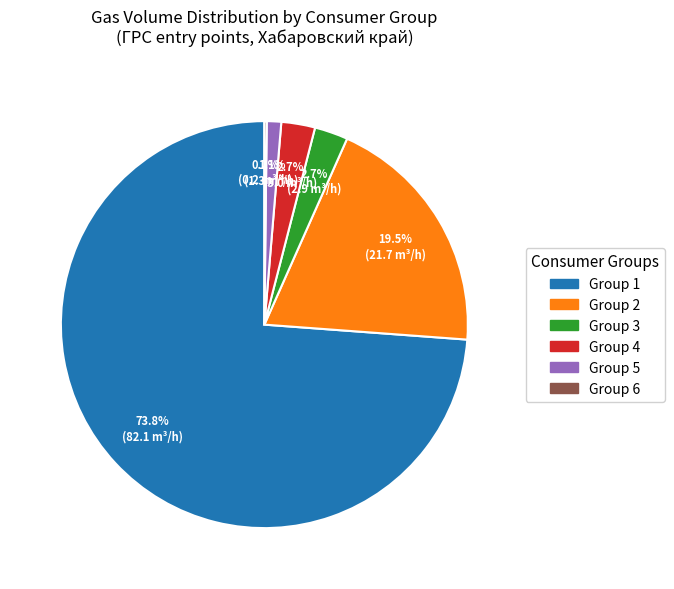

Which category has the biggest portion of the pie?

Group 1